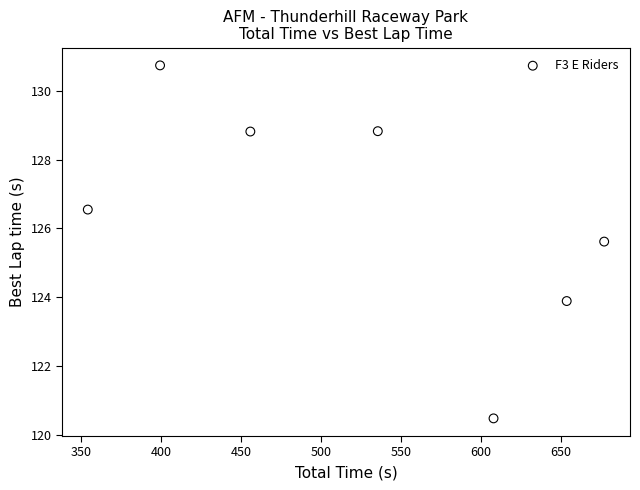

What is the average X value?

526.2